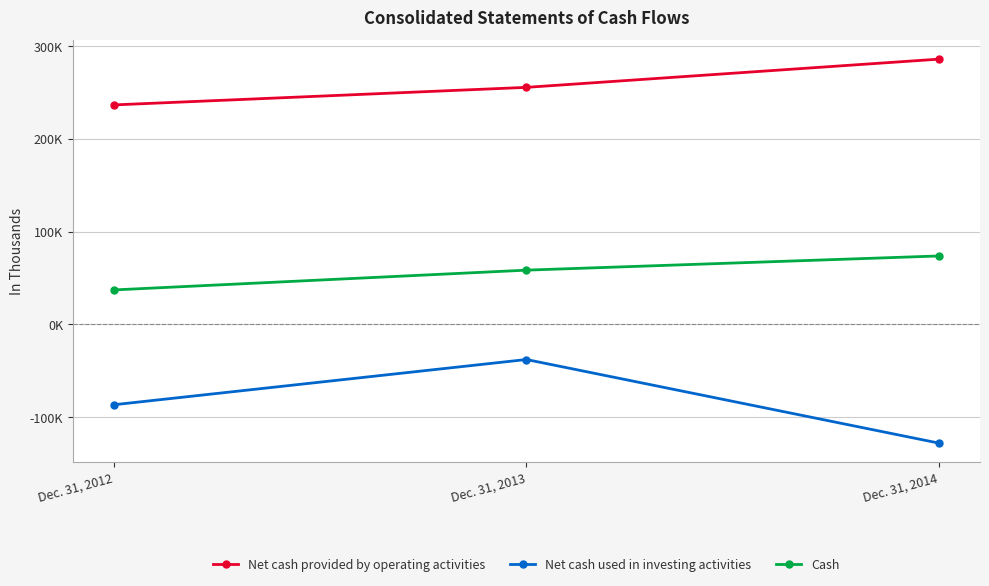

Which series has the largest range (max minus min)?

Net cash used in investing activities